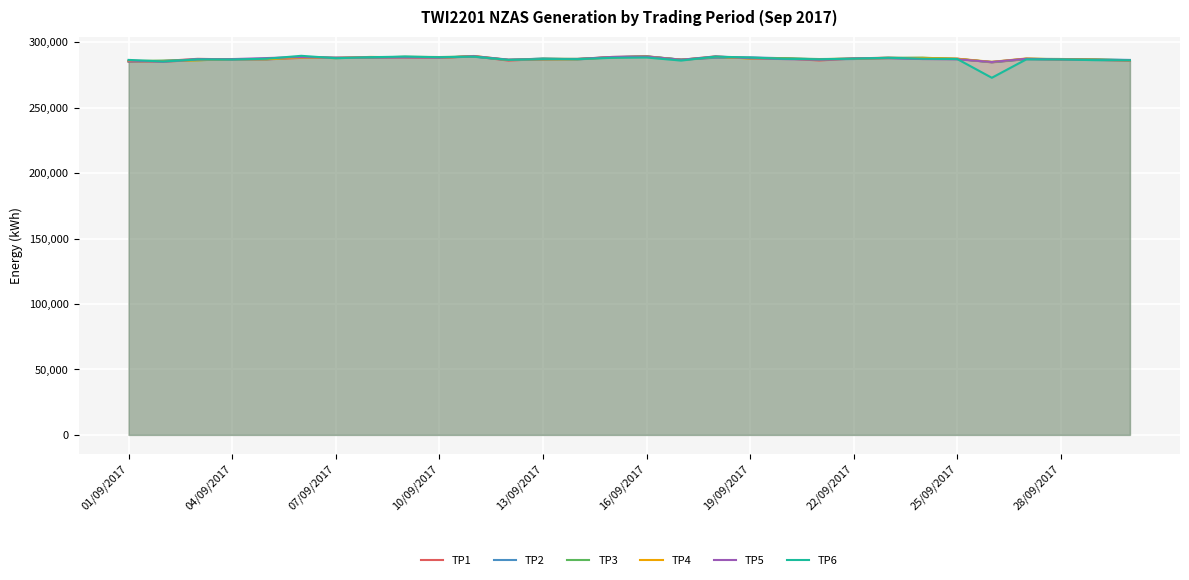

What is the total value across all series at 19/09/2017?

1727514